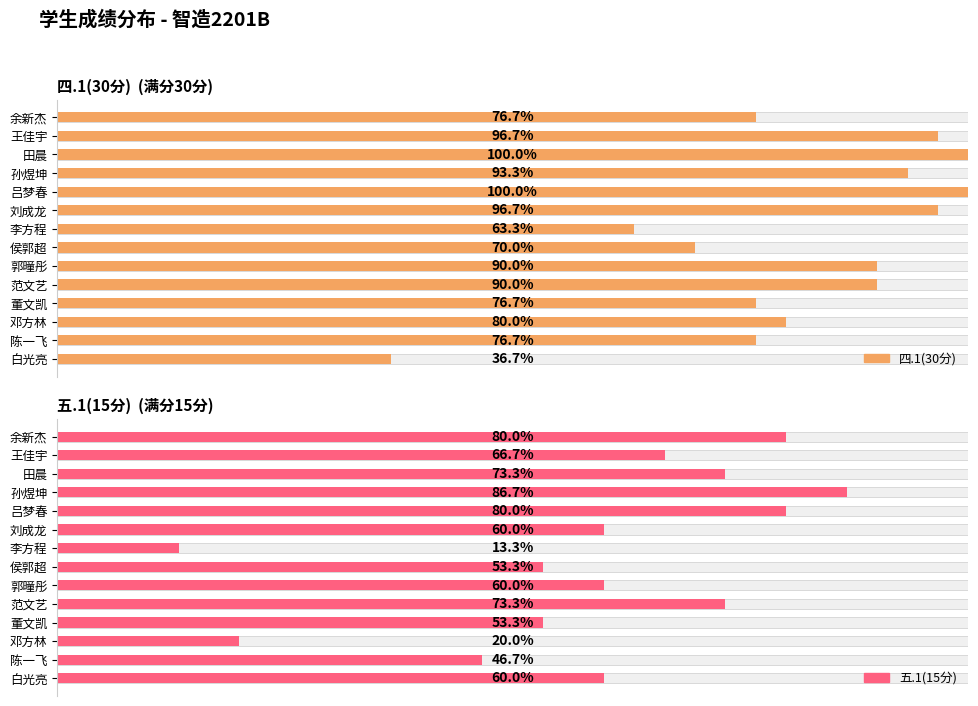

What are all the series names shown in the legend?

四.1(30分), 五.1(15分)